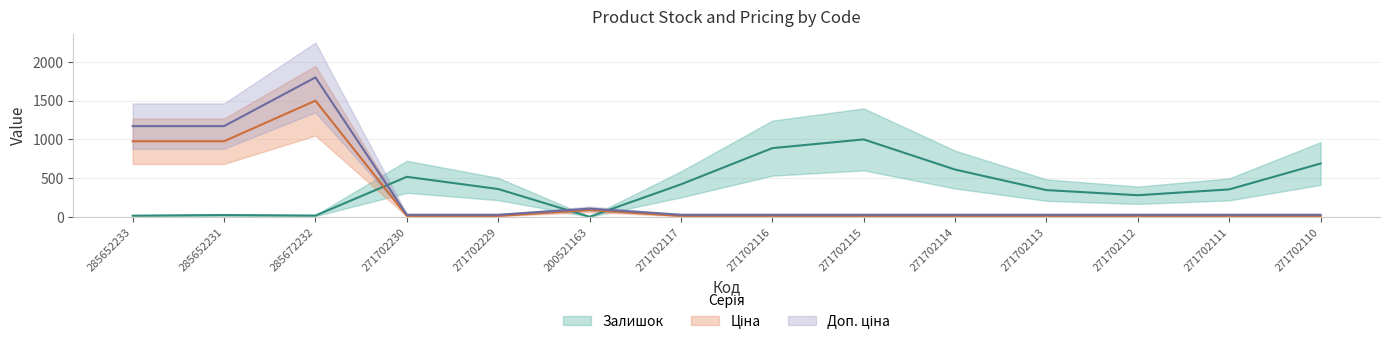

What is the label of the 5th point from the left?

271702229